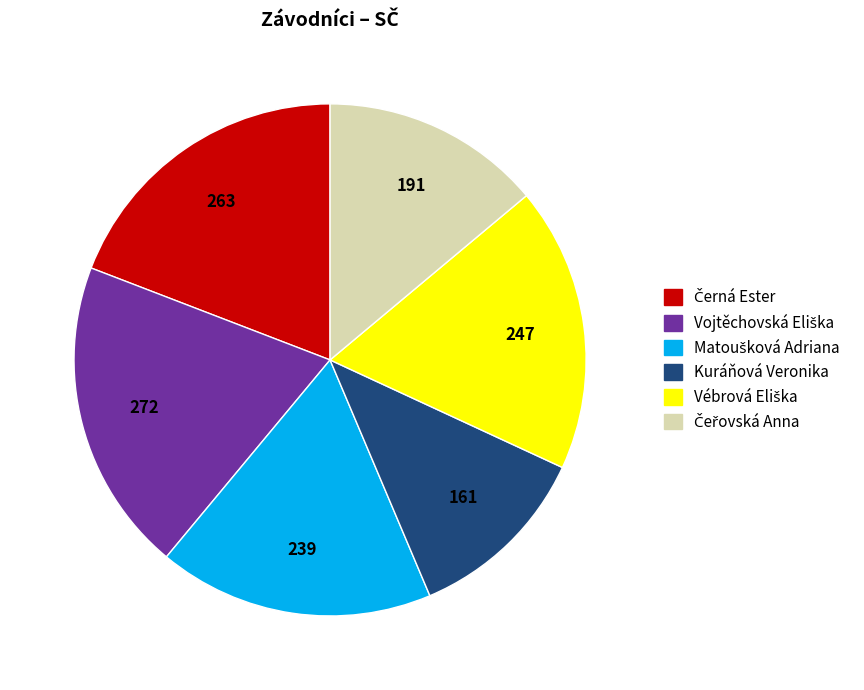

How many segments does this pie chart have?

6